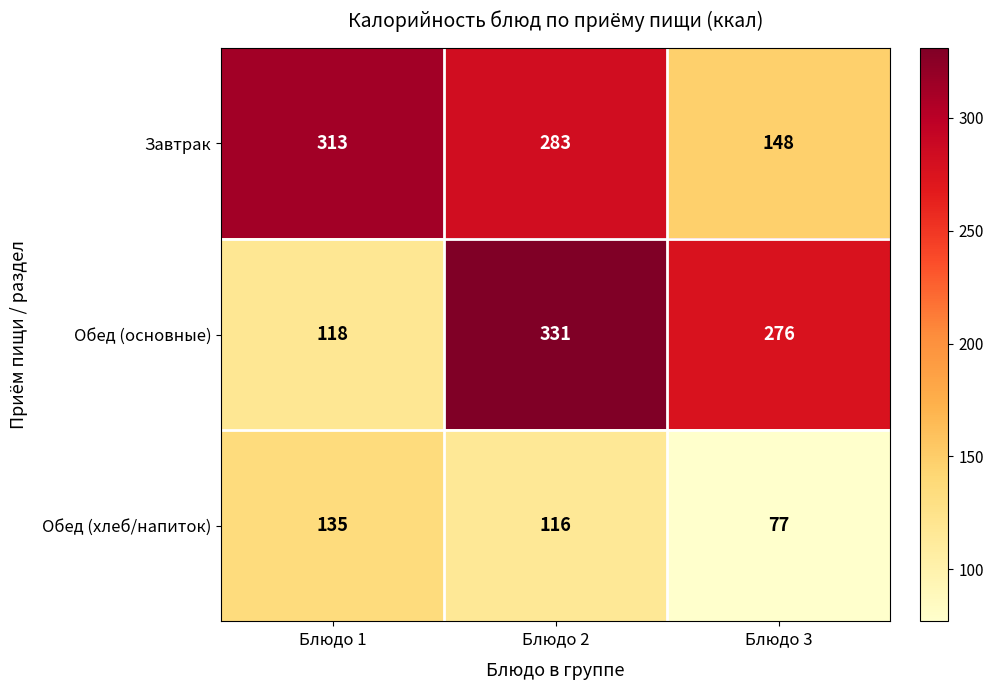

Between Блюдо 1 and Блюдо 3, which series saw the biggest shift?

Завтрак